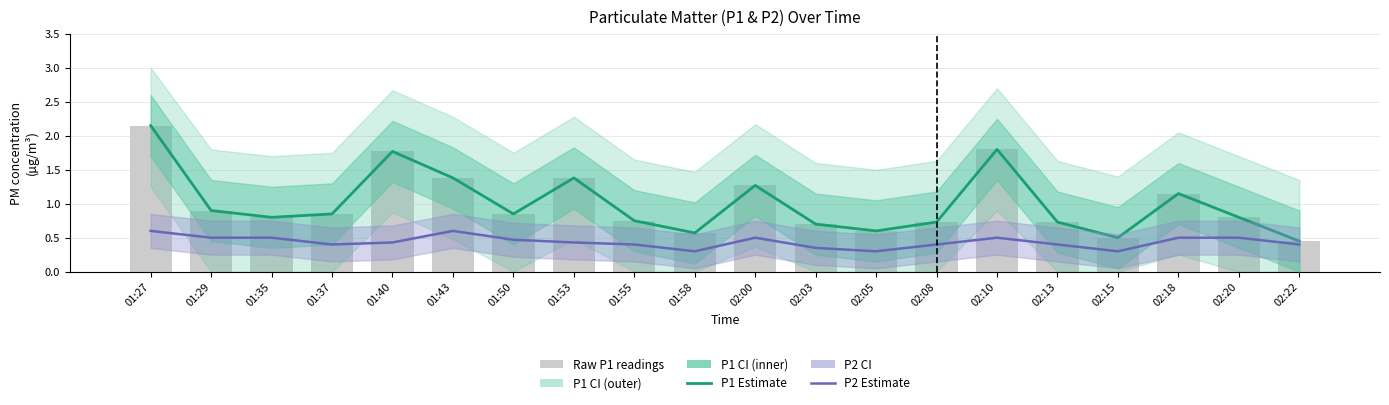

The P1 Estimate series shows 2.2 at 02:00. True or false?

False